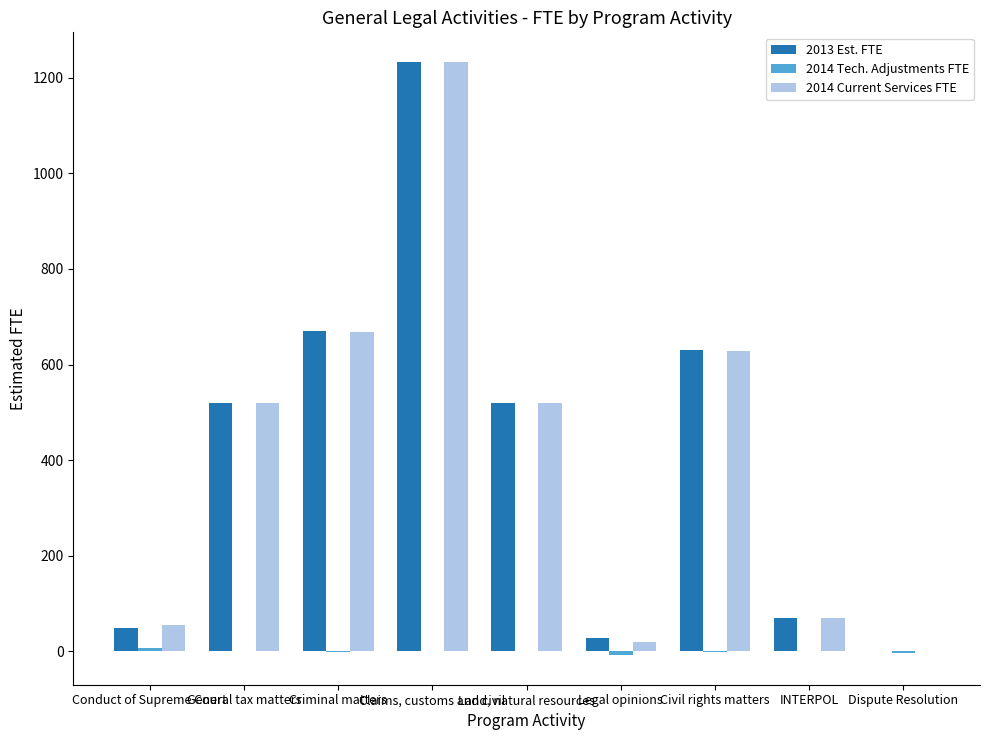

True or false: 2014 Current Services FTE has a value of 20 at Legal opinions.

True